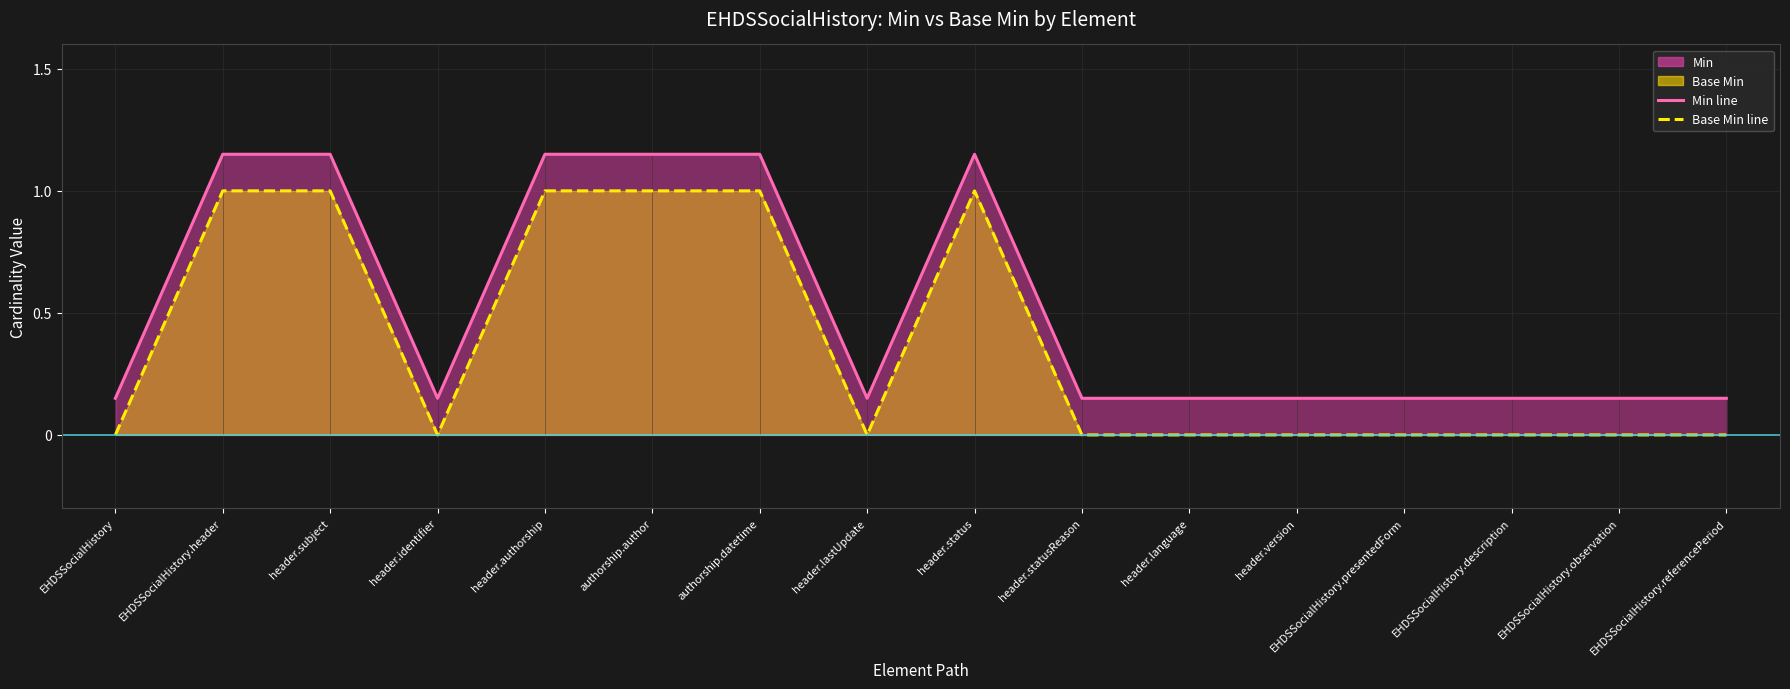

In Min line, how many points are lower than both neighbors (excluding endpoints)?

2